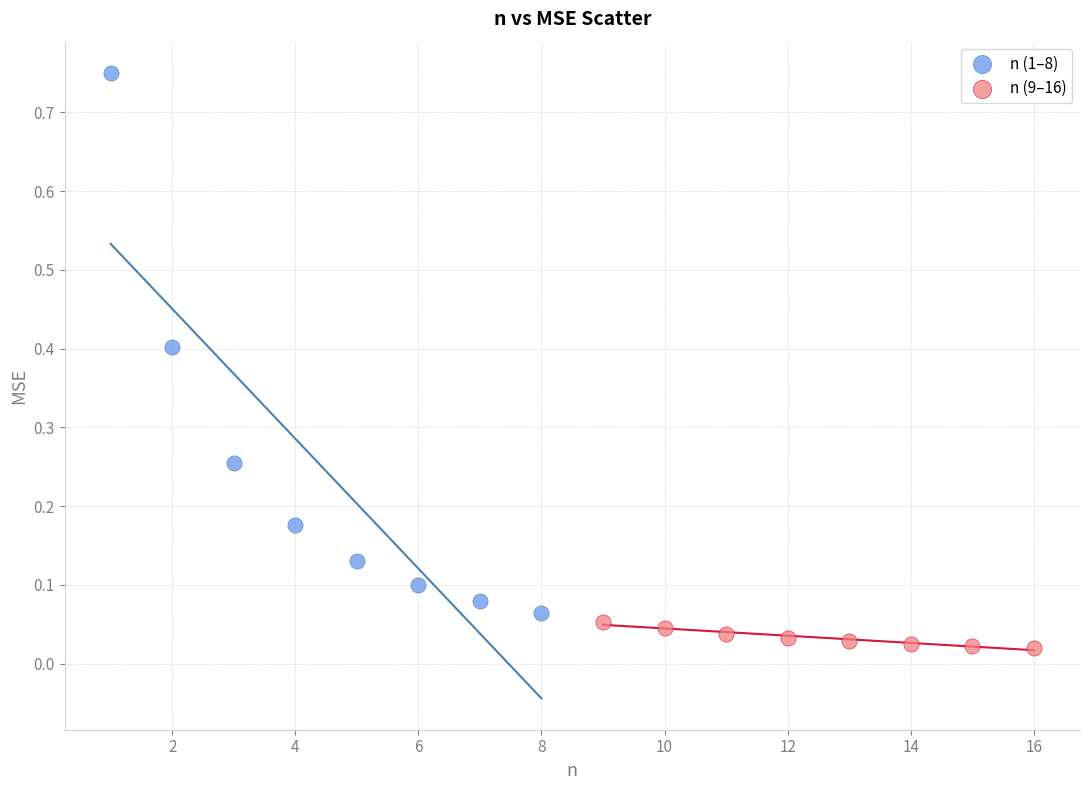

Which series contains the highest Y value?

n (1–8)